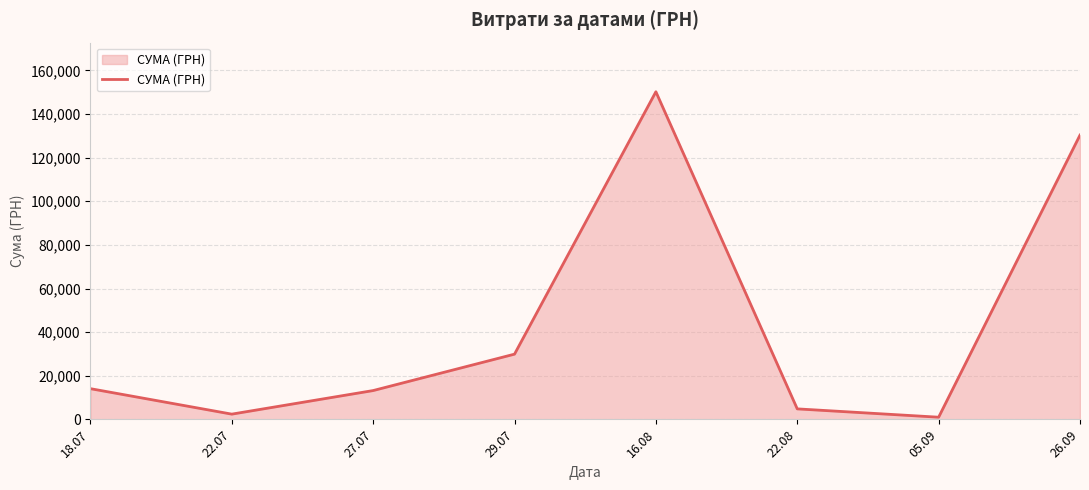

At which category does the data reach its first local peak?

16.08